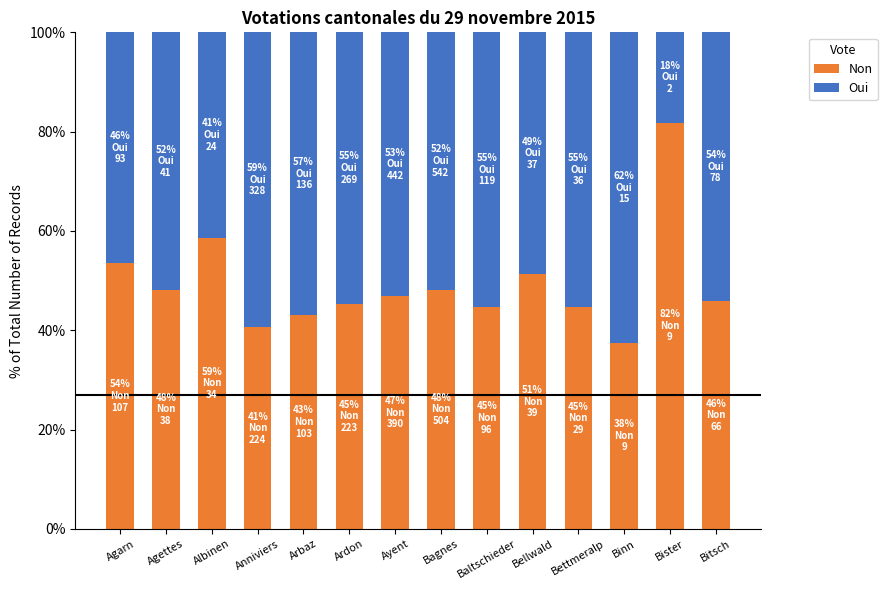

True or false: Non has a value of 69.9 at Agettes.

False